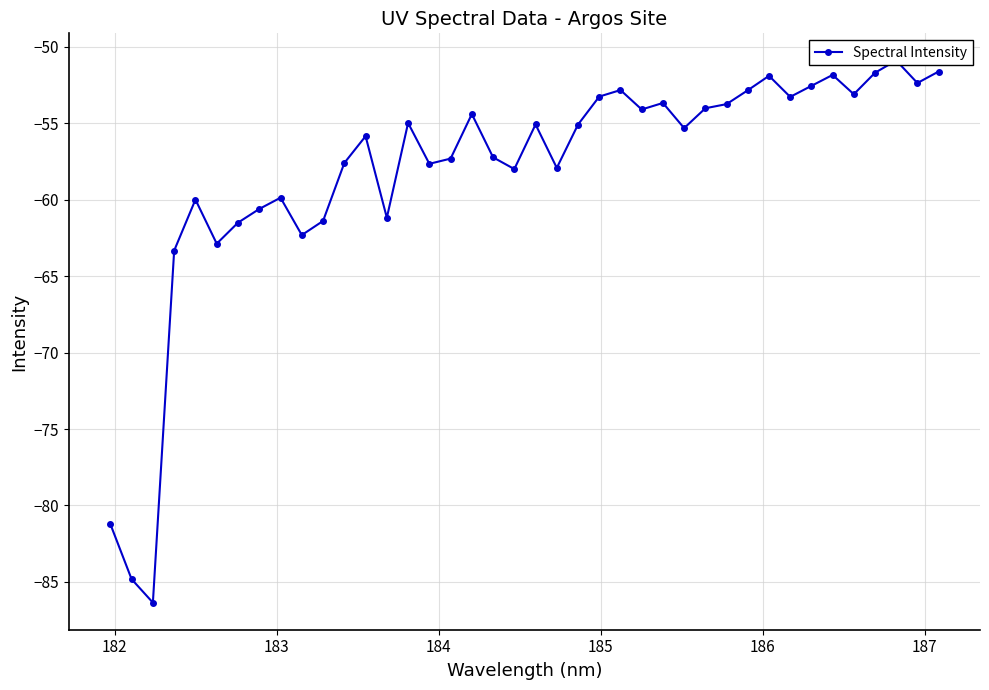

What is the difference between the second highest and second lowest values?

33.2